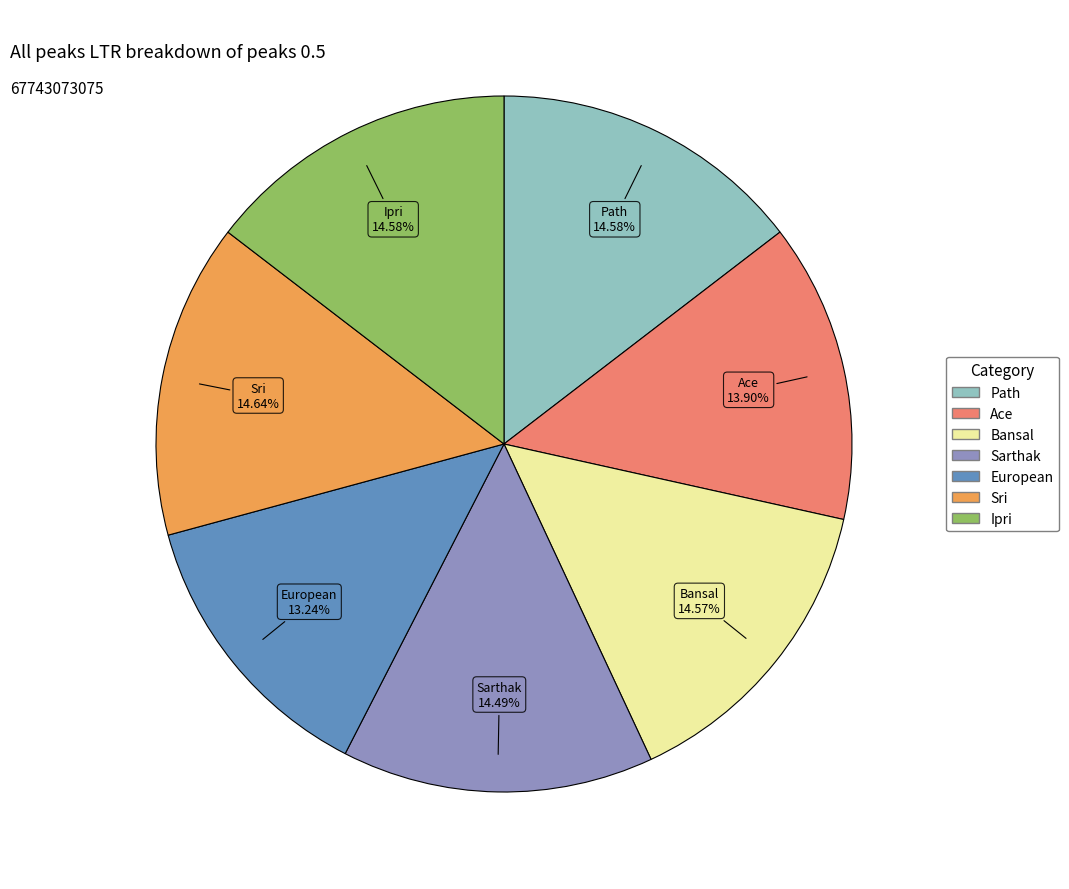

Approximately how many times larger is the value at European compared to Path?

0.9